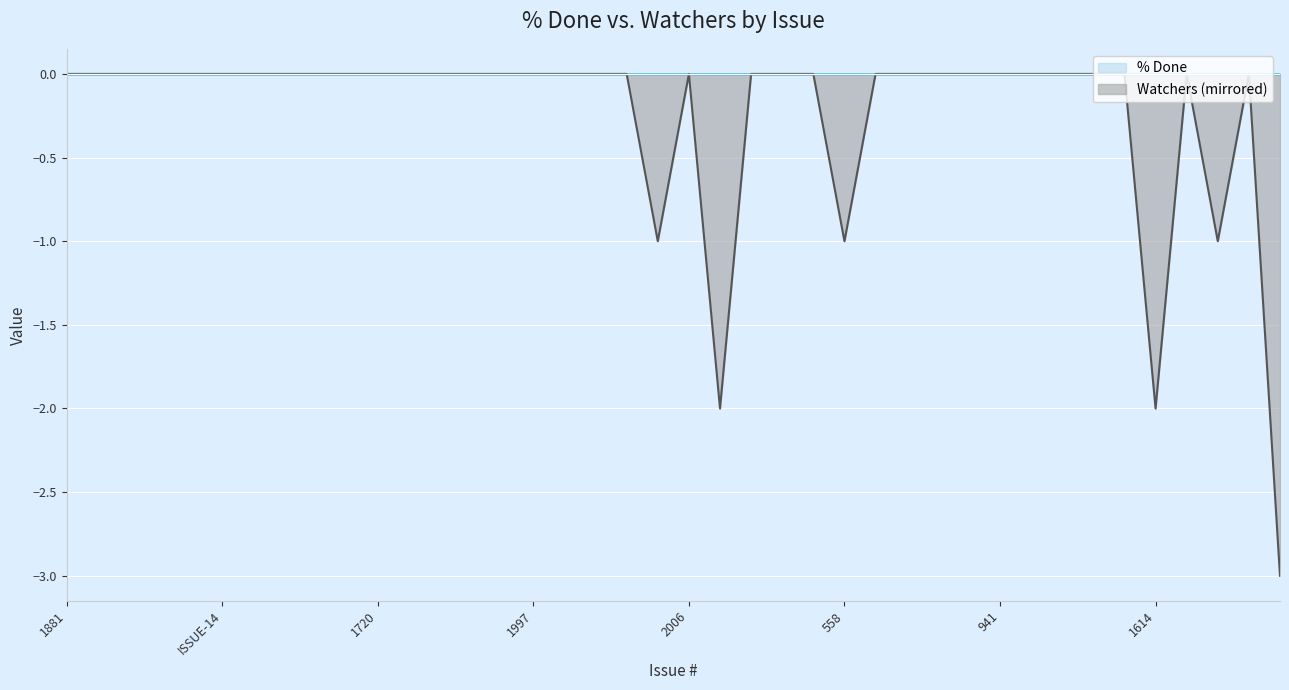

List the labels in order of value, largest first.

1881, 1804, 1837, 1757, 2076, ISSUE-14, 2368, 1845, 1846, 1996, 1720, 1721, 2442, 1970, 2170, 1997, 2168, 2186, 1956, 2006, 2103, 2156, 1751, 605, 863, 892, 935, 941, 984, 1464, 1577, 1603, 1619, 20, 2005, 558, 1028, 2007, 1614, 124